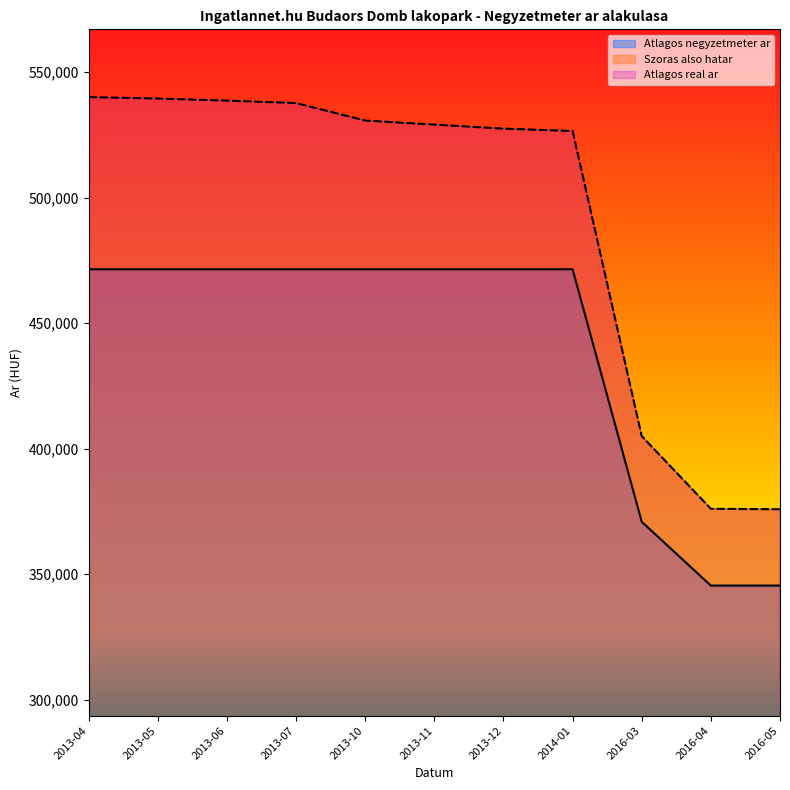

True or false: Szoras also hatar has a value of 355237 at 2013-07.

False